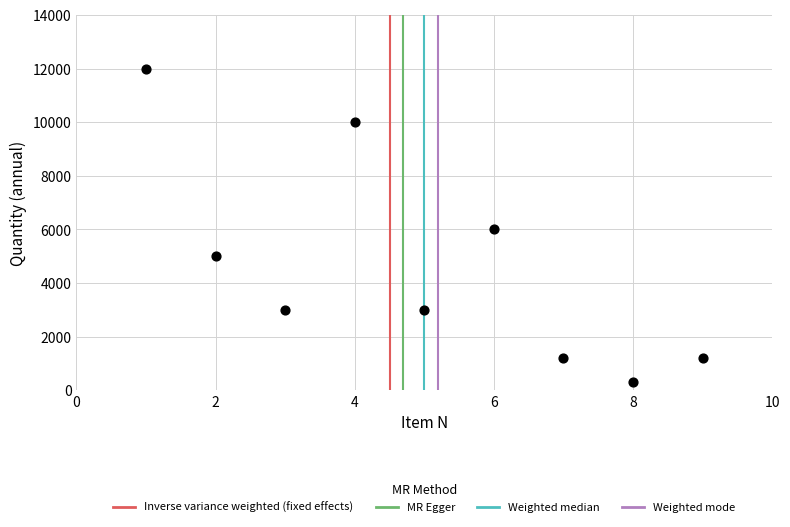

What is the range of X values (max minus min)?

8